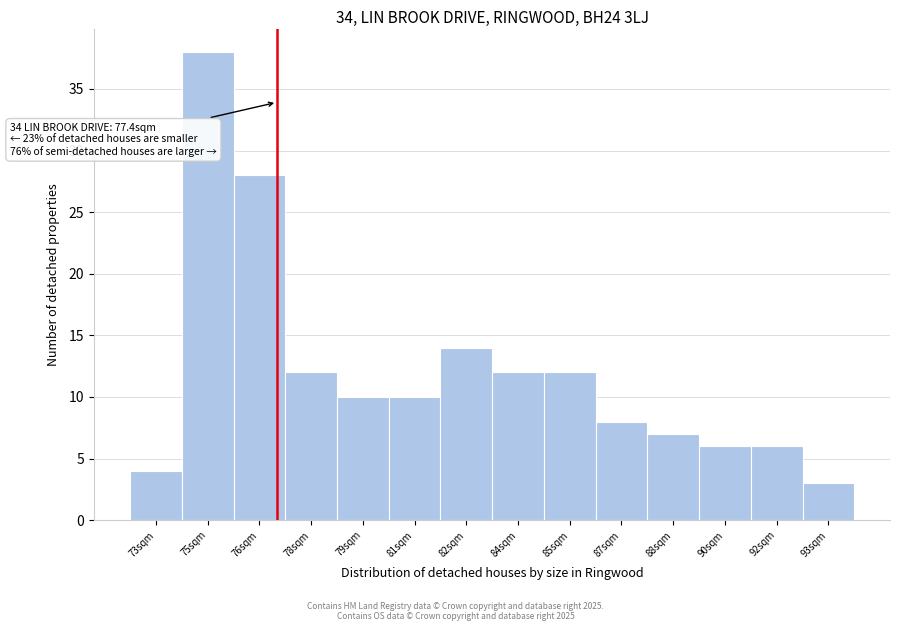

Reading left to right, what are all the values shown in this chart?

4	38	28	12	10	10	14	12	12	8	7	6	6	3